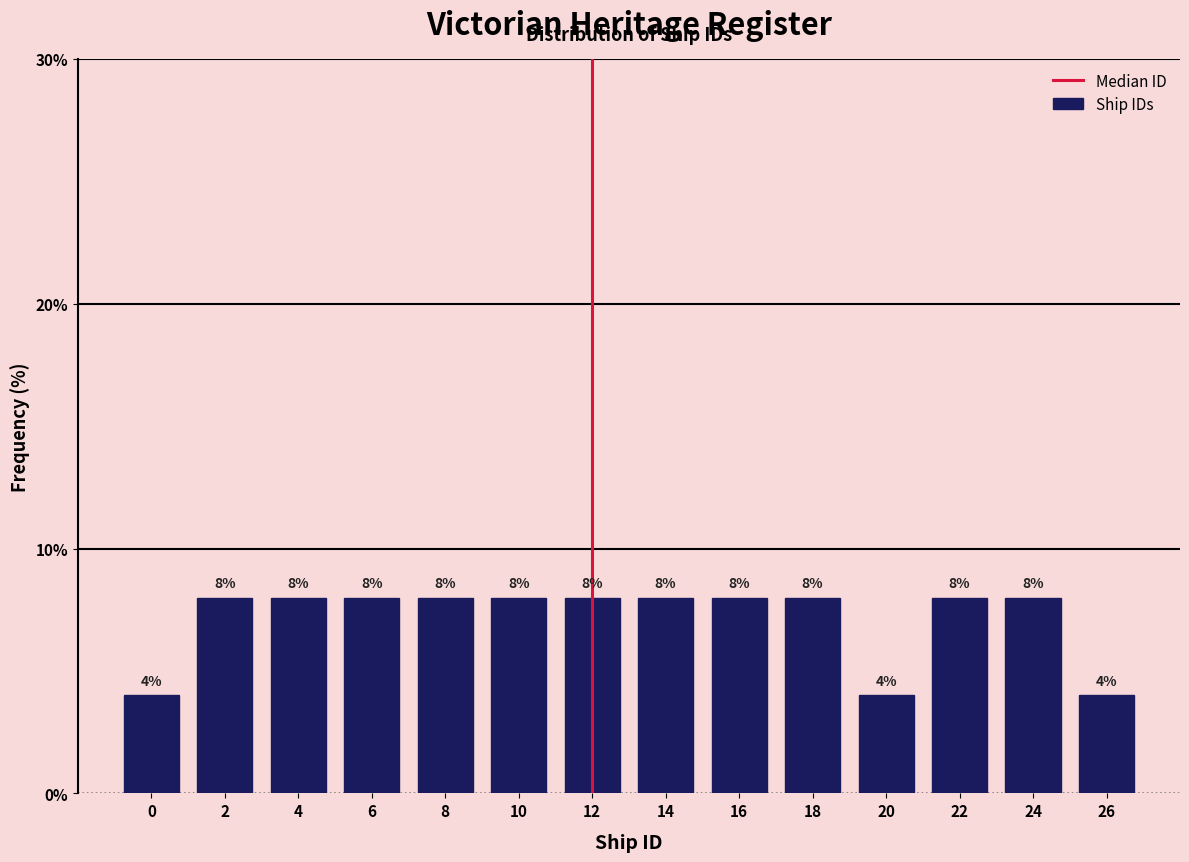

Reading left to right, extract all data points from this chart.

0=4	2=8	4=8	6=8	8=8	10=8	12=8	14=8	16=8	18=8	20=4	22=8	24=8	26=4